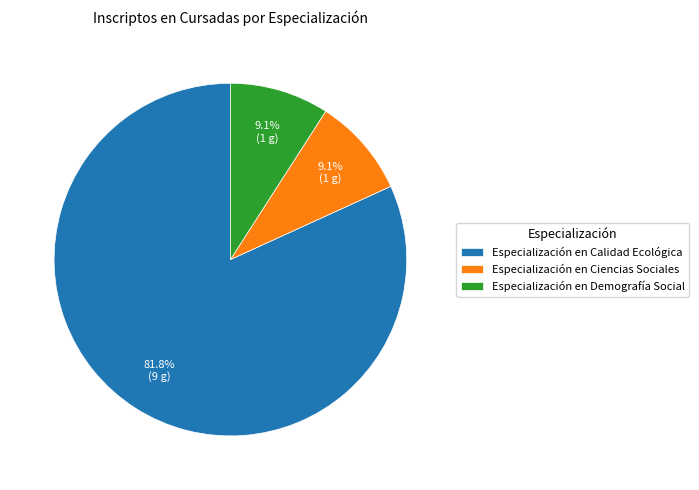

What percentage is the Especialización en Demografía Social slice, to the nearest percent?

9%